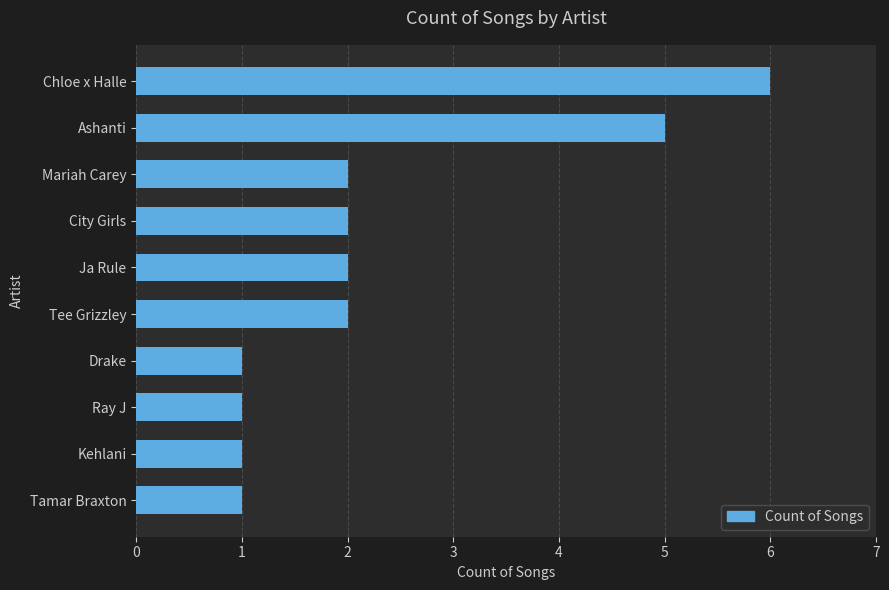

Reading top to bottom, extract all data points from this chart.

6	5	2	2	2	2	1	1	1	1